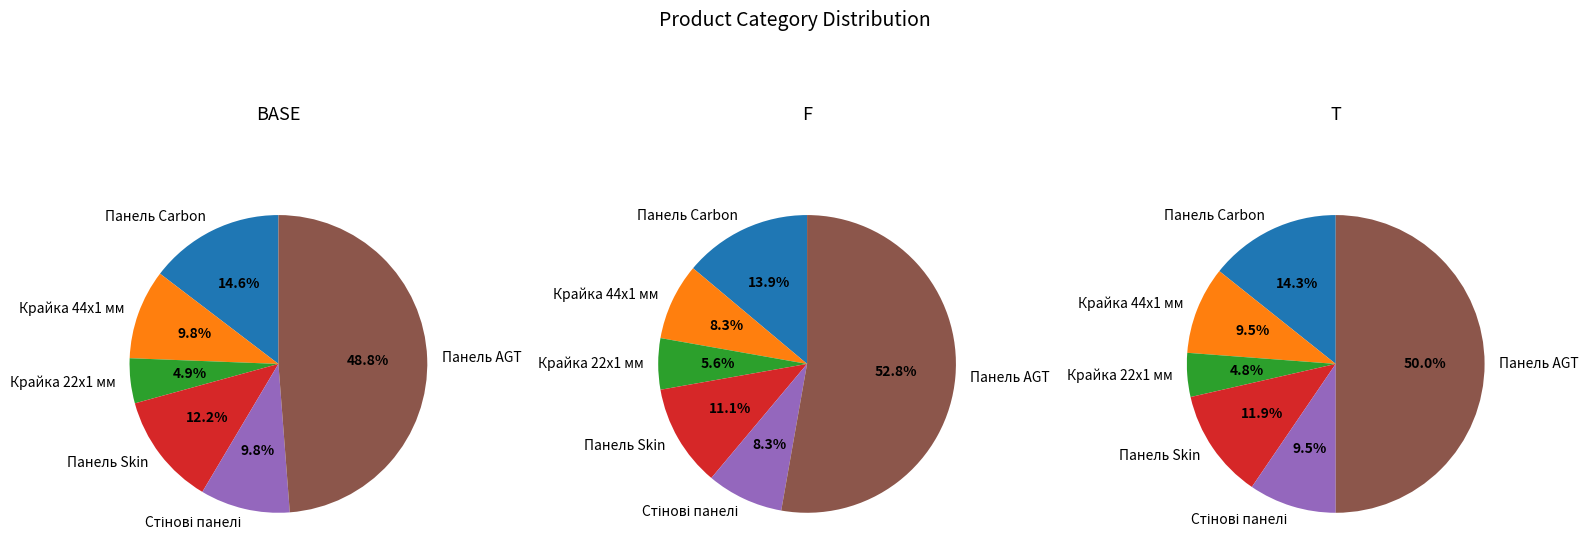

Which slice is the smallest?

Крайка 22x1